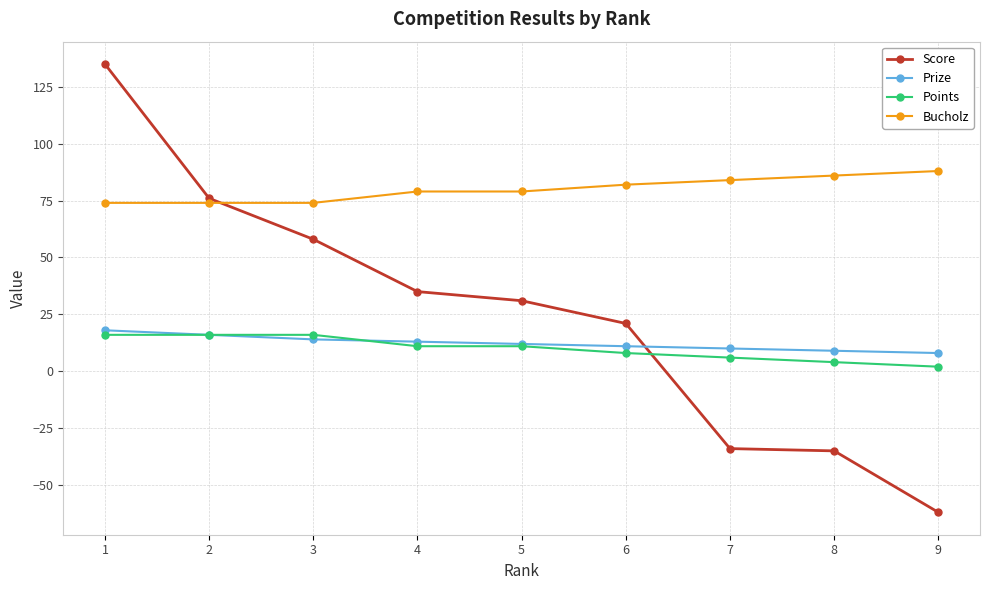

What is the difference between the second highest and minimum values in the Bucholz series?

12